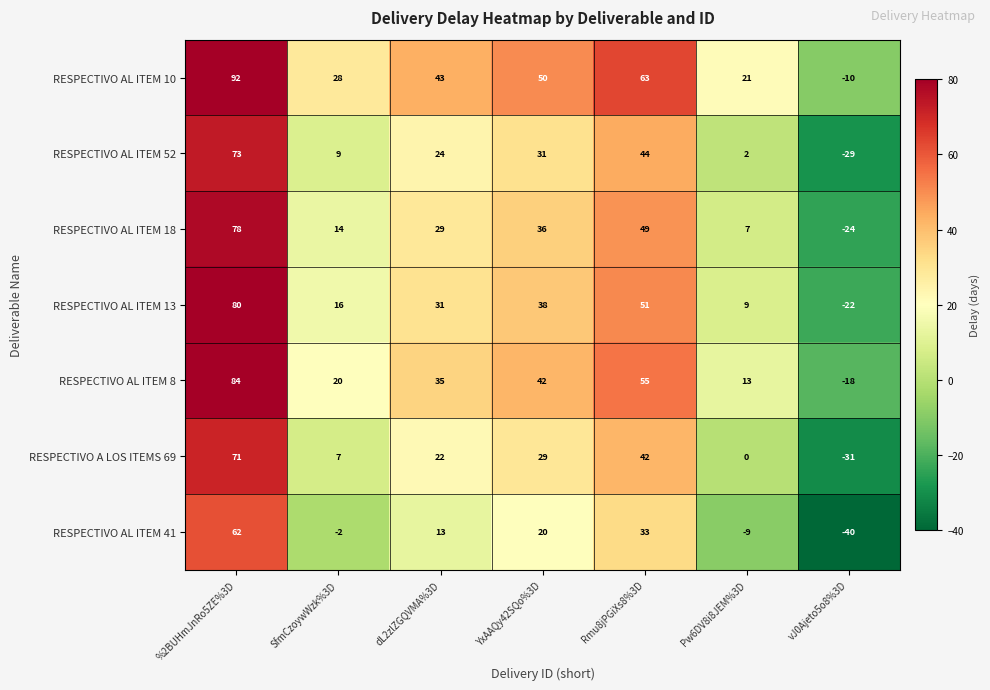

Which category has the highest value across all series?

%2BUHmJnRo5ZE%3D